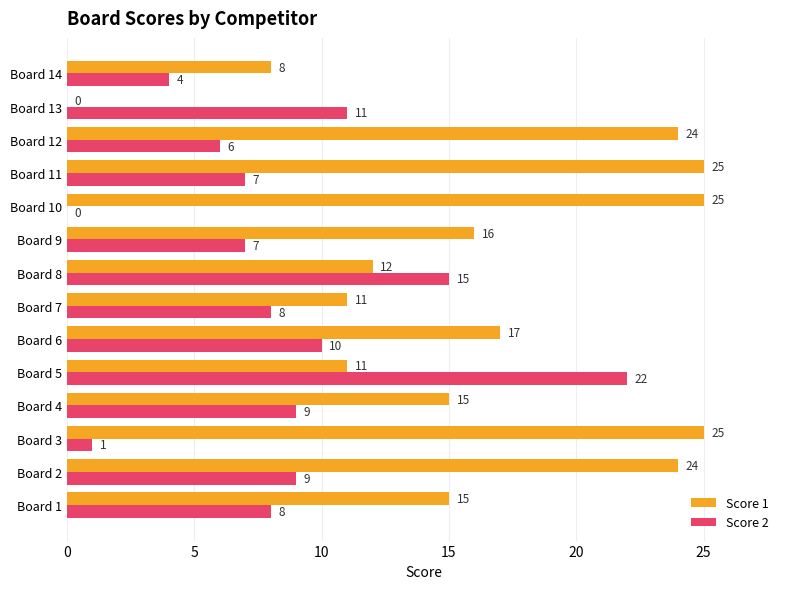

Which series has the widest spread of values?

Score 1